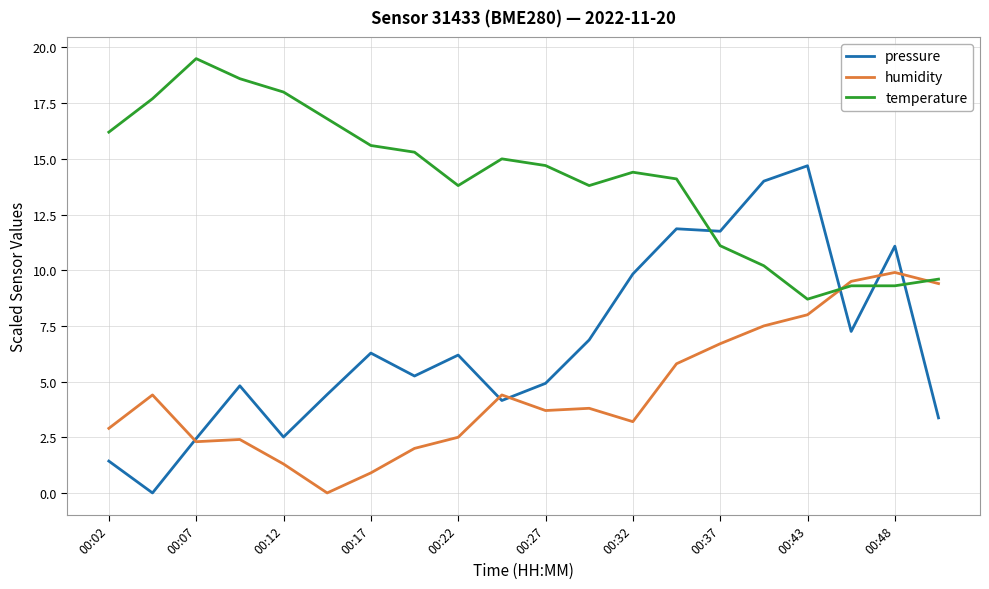

After their last crossing, which series has the higher values: humidity or temperature?

temperature